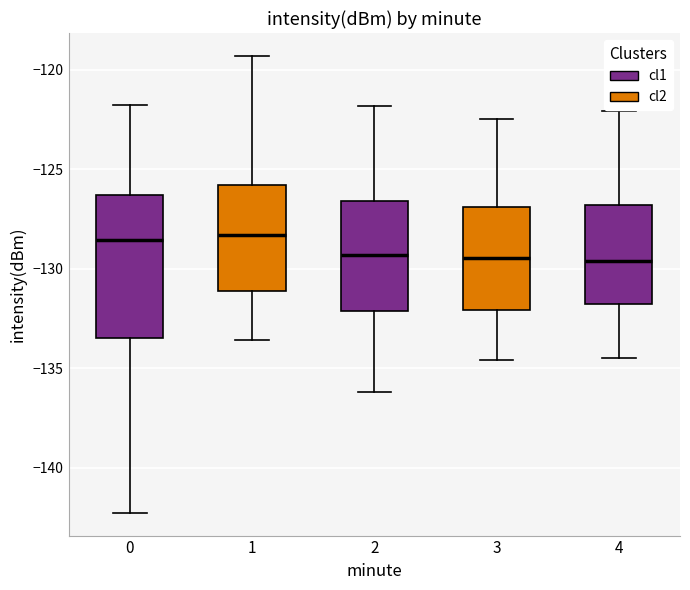

Reading left to right, read every box against the y-axis: the position of its median line, the range the box covers, and the ends of its whiskers. The values are not printed on the chart, so give them approximately, as read against the axis.

0: median -128.5, box -133.5 to -126.5, whiskers -142.5 to -122.0
1: median -128.5, box -131.0 to -126.0, whiskers -133.5 to -119.5
2: median -129.5, box -132.0 to -126.5, whiskers -136.0 to -122.0
3: median -129.5, box -132.0 to -127.0, whiskers -134.5 to -122.5
4: median -129.5, box -132.0 to -127.0, whiskers -134.5 to -122.0